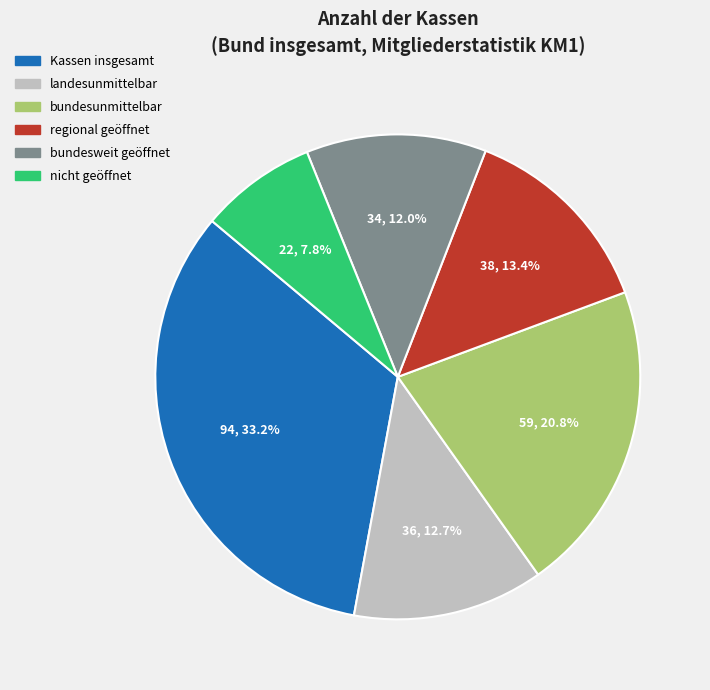

Does bundesunmittelbar represent more than half of the total?

No